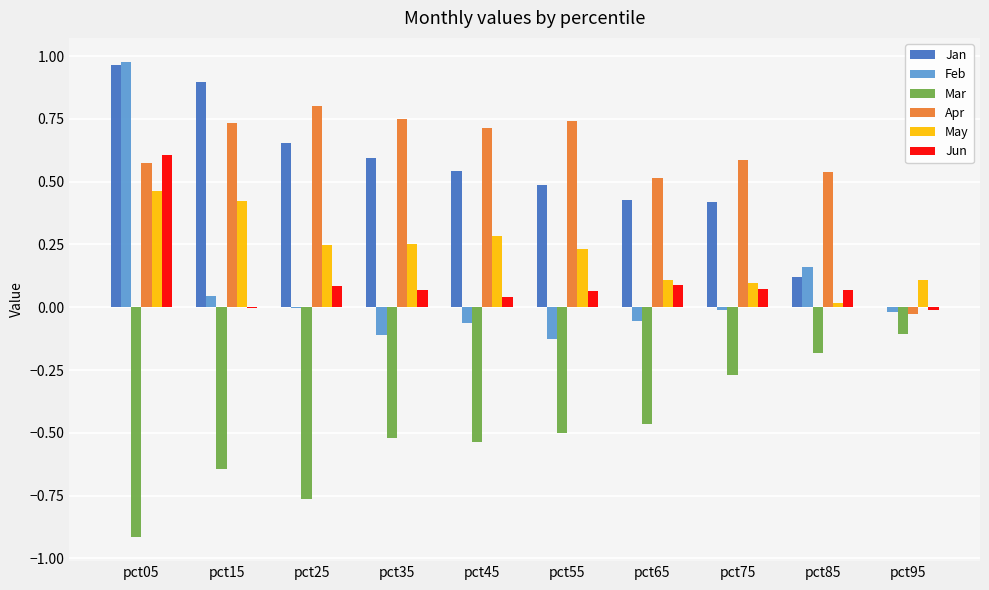

How many distinct data groups are displayed?

6